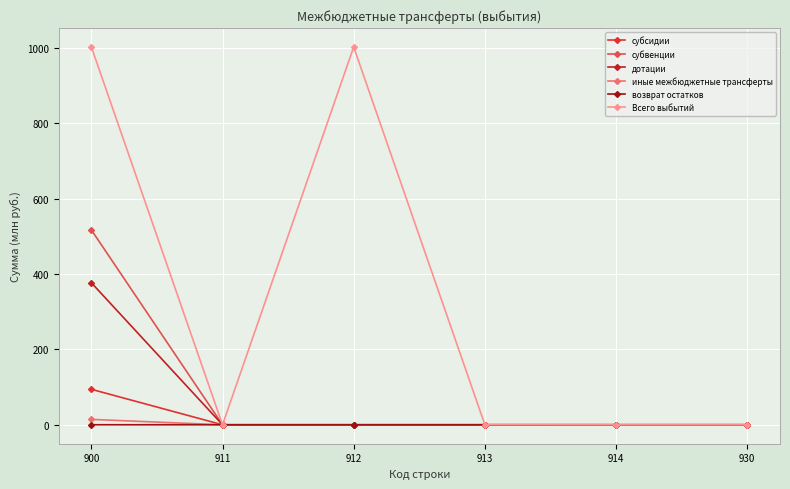

Reading right to left, extract all data points from this chart.

субсидии: 930=0.0	914=0.0	913=0.0	912=0.0	911=0.0	900=94.2
субвенции: 930=0.0	914=0.0	913=0.0	912=0.0	911=0.0	900=517.4
дотации: 930=0.0	914=0.0	913=0.0	912=0.0	911=0.0	900=377.1
иные межбюджетные трансферты: 930=0.0	914=0.0	913=0.0	912=0.0	911=0.0	900=14.3
возврат остатков: 930=0.0	914=0.0	913=0.0	912=0.0	911=0.0	900=0.1
Всего выбытий: 930=0.0	914=0.0	913=0.1	912=1003.0	911=0.0	900=1003.1